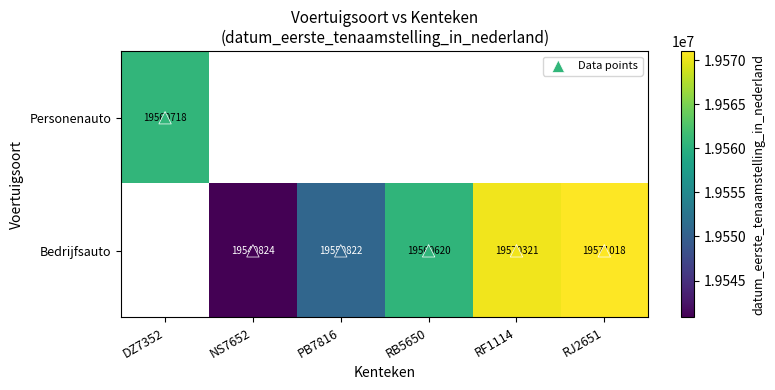

Which series changed the most between DZ7352 and RB5650?

Data points